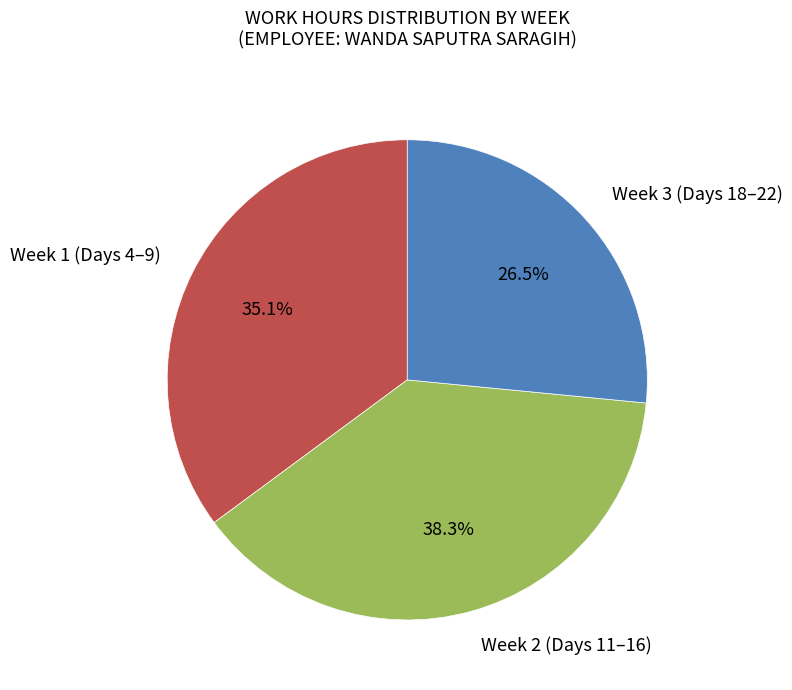

To the nearest percent, what is the average slice percentage?

33%